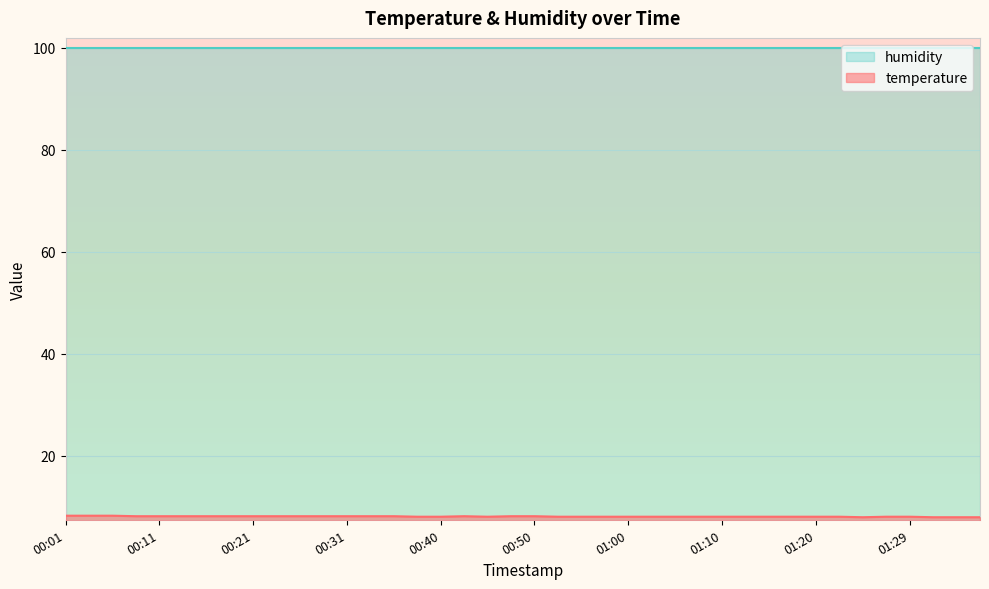

Count the number of values greater than 8.

36